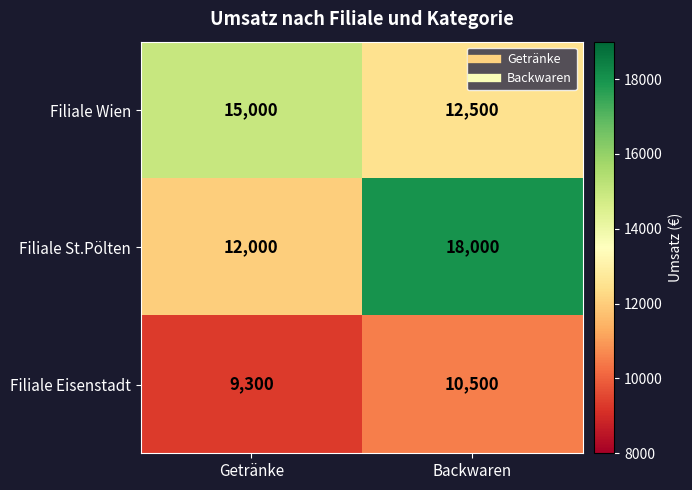

What value does the Filiale St.Pölten series have at Getränke?

12000